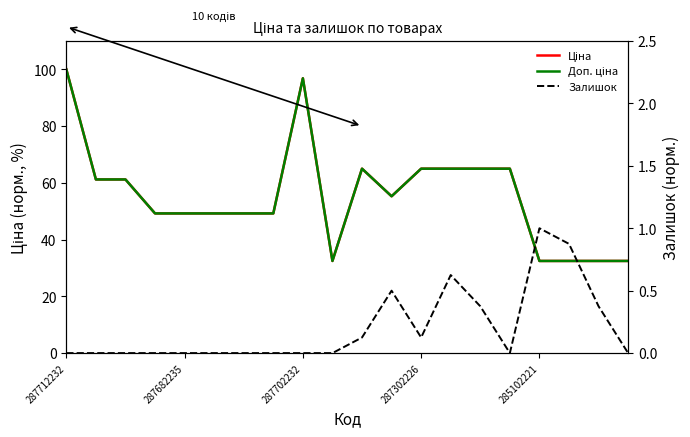

Between 11 and 15, which series saw the biggest shift?

Ціна